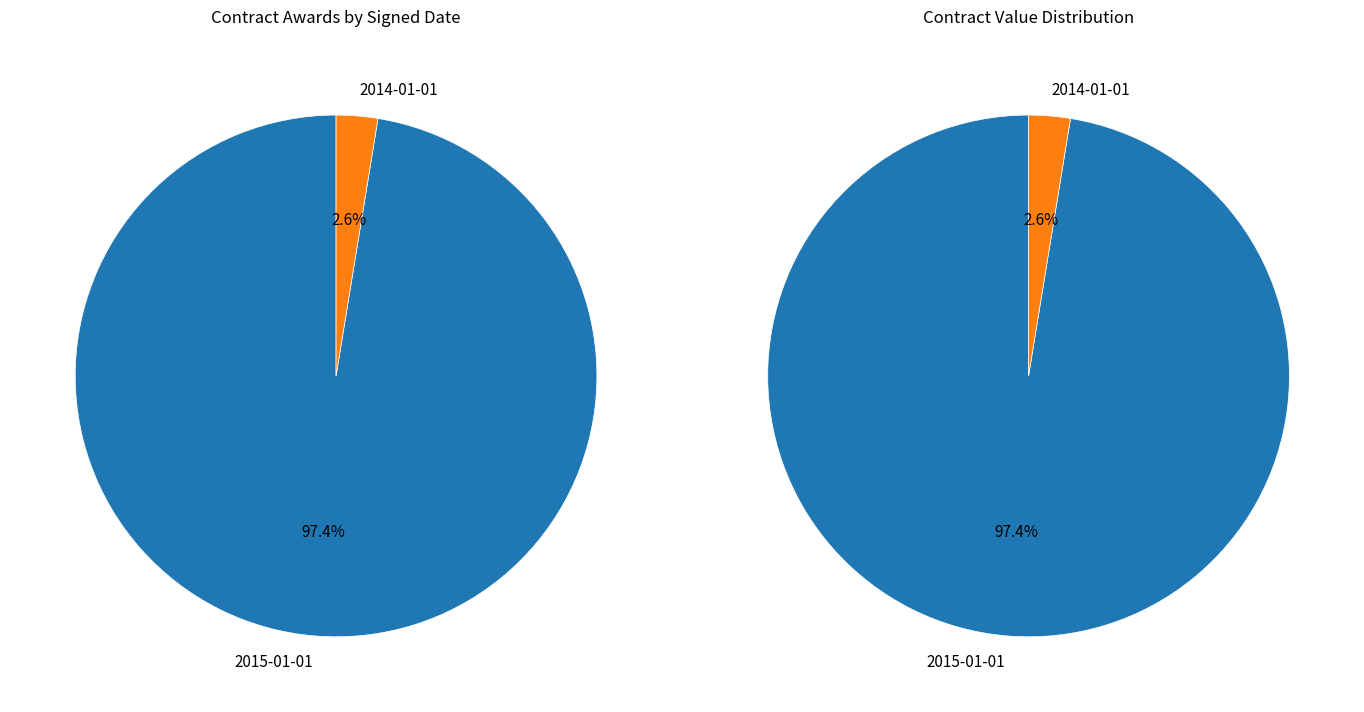

Rank the categories by value from highest to lowest.

2015-01-01, 2014-01-01